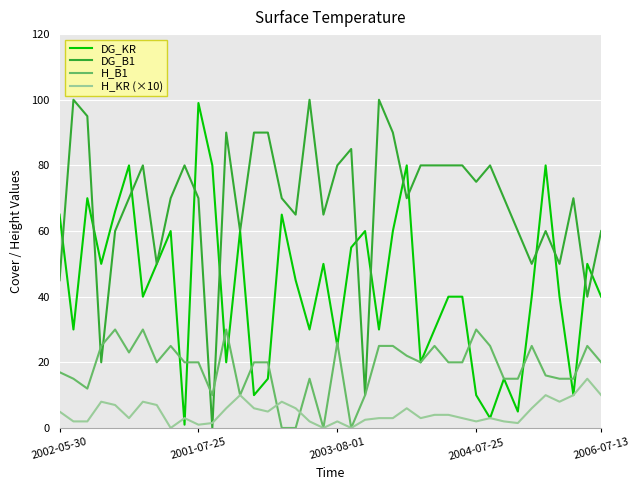

Which series ends up on top after the final intersection of DG_B1 and H_KR (×10)?

DG_B1